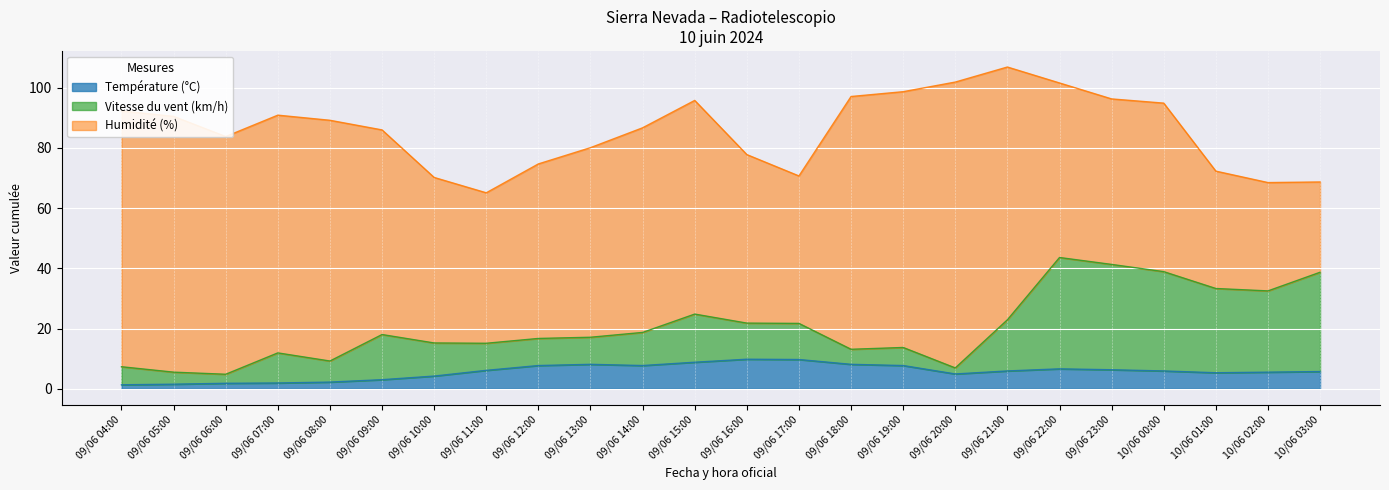

Count the number of categories in the chart.

24